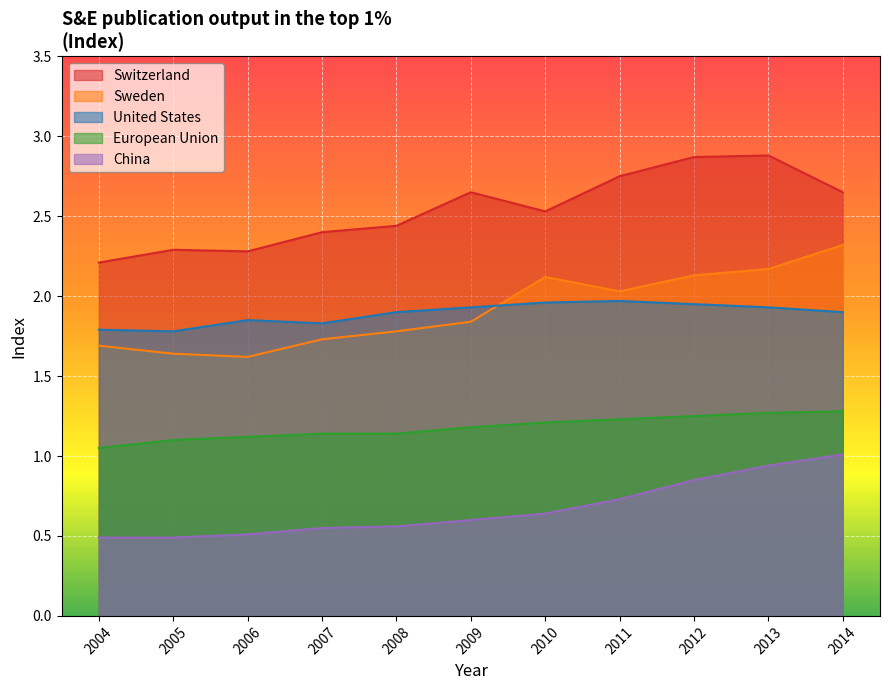

True or false: United States has a value of 0.9 at 2014.

False